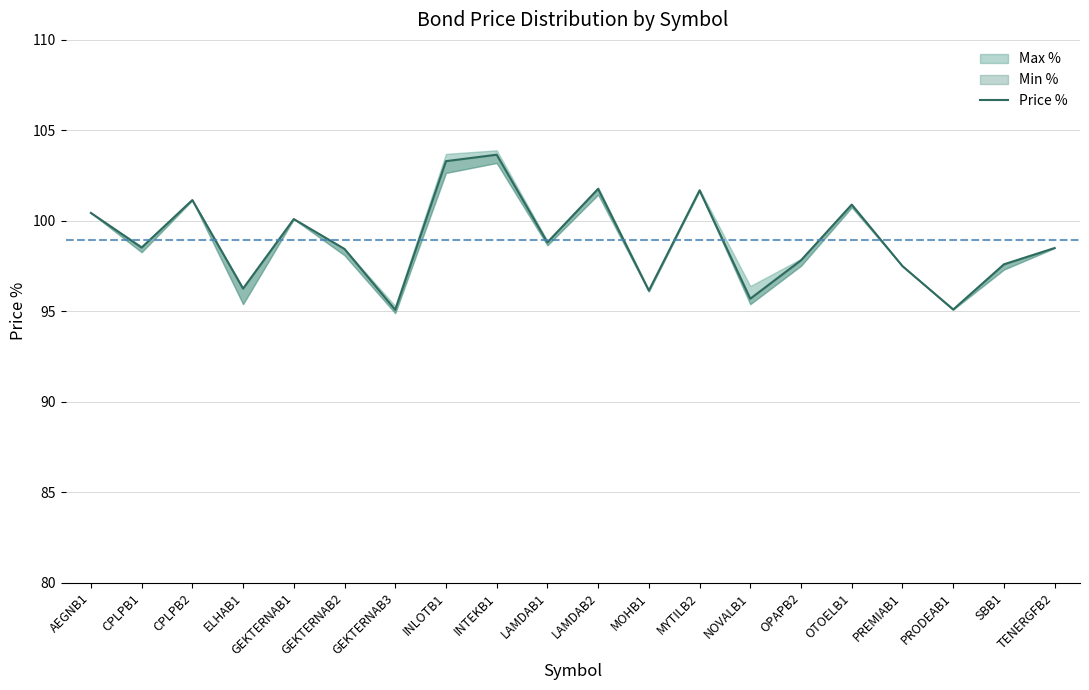

The value at PRODEAB1 is 137.3. True or false?

False